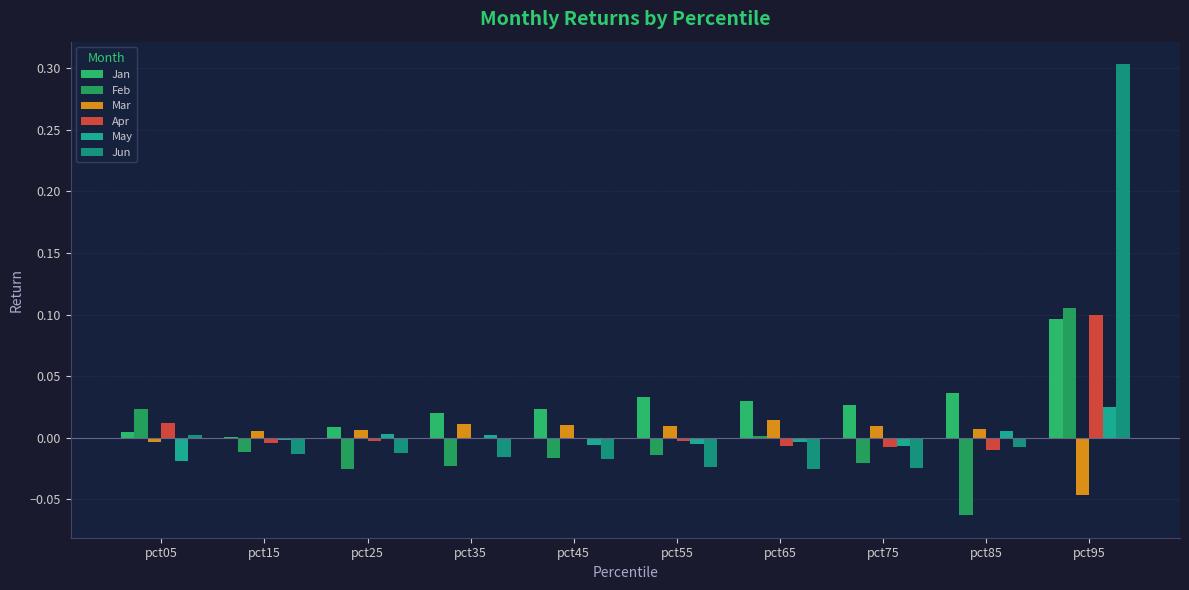

Is the value of Jun at pct95 greater than the value of Jan at pct25?

Yes